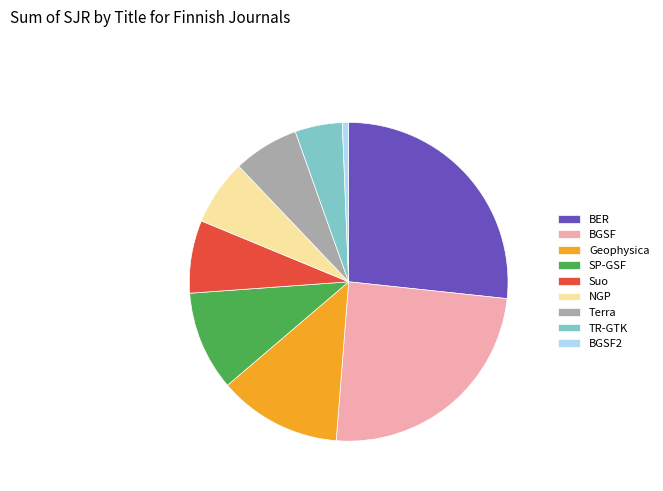

Which category has the smallest portion of the pie?

BGSF2